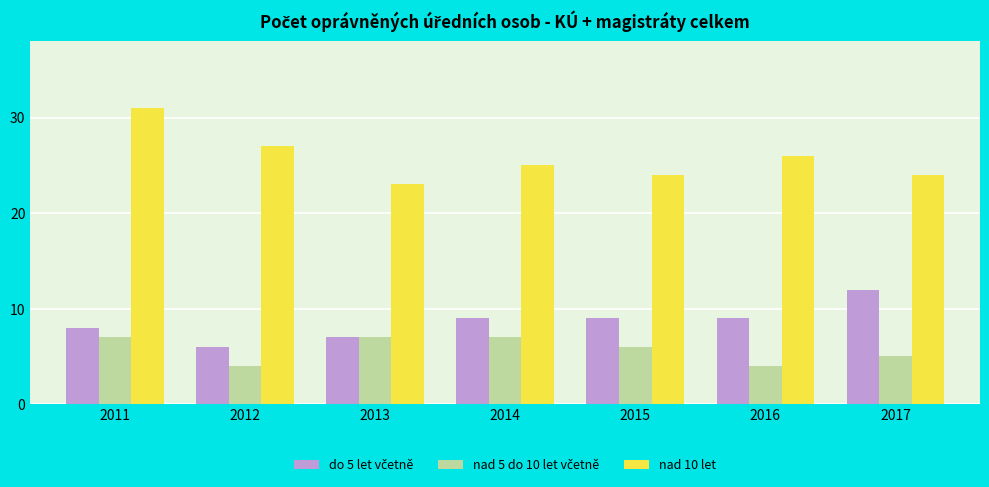

What is the difference between the second highest and minimum values in the nad 10 let series?

4